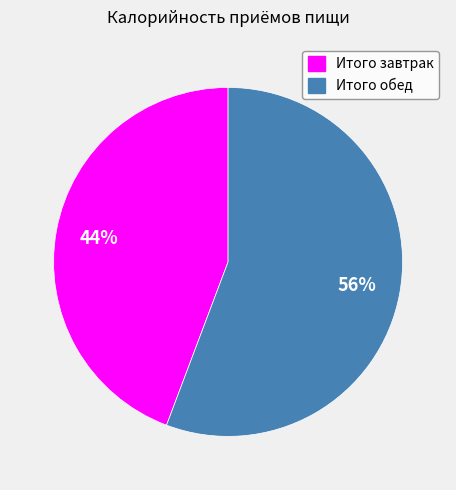

To the nearest percent, what portion does Итого завтрак represent?

44%